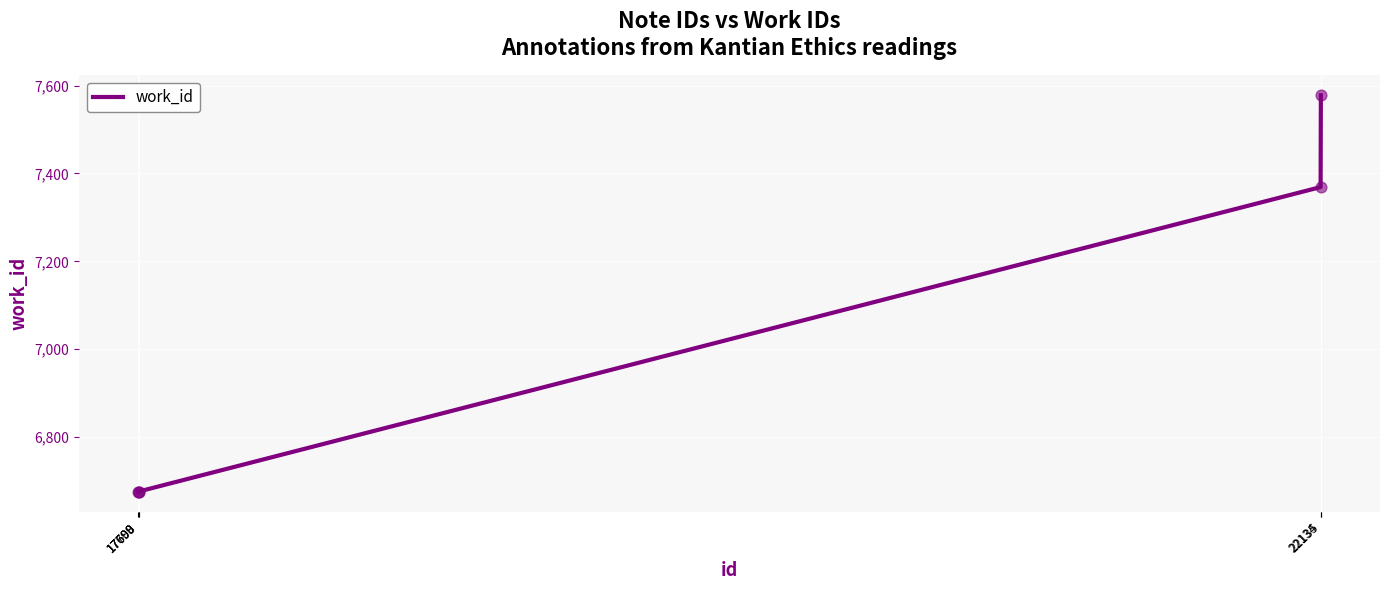

What is the change in value from 17699 to 22134?

+694